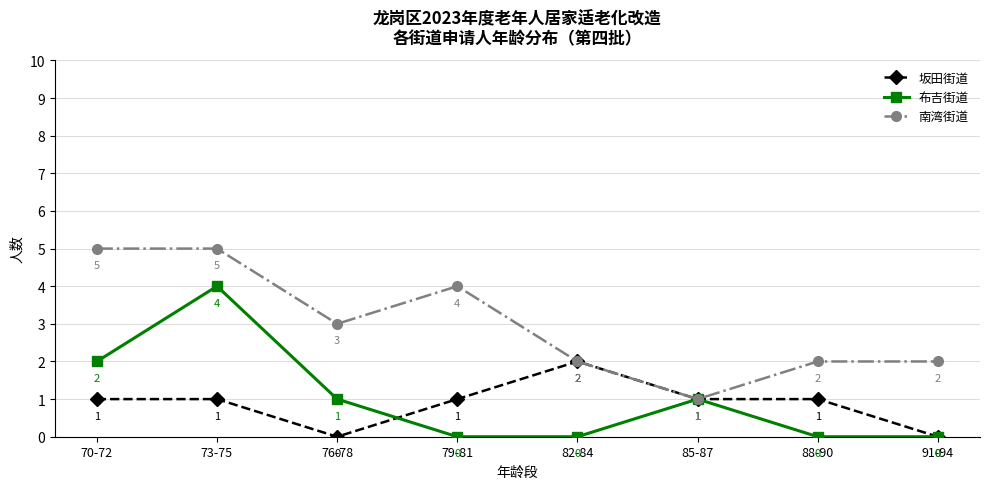

How many positive values does the 坂田街道 series have?

6